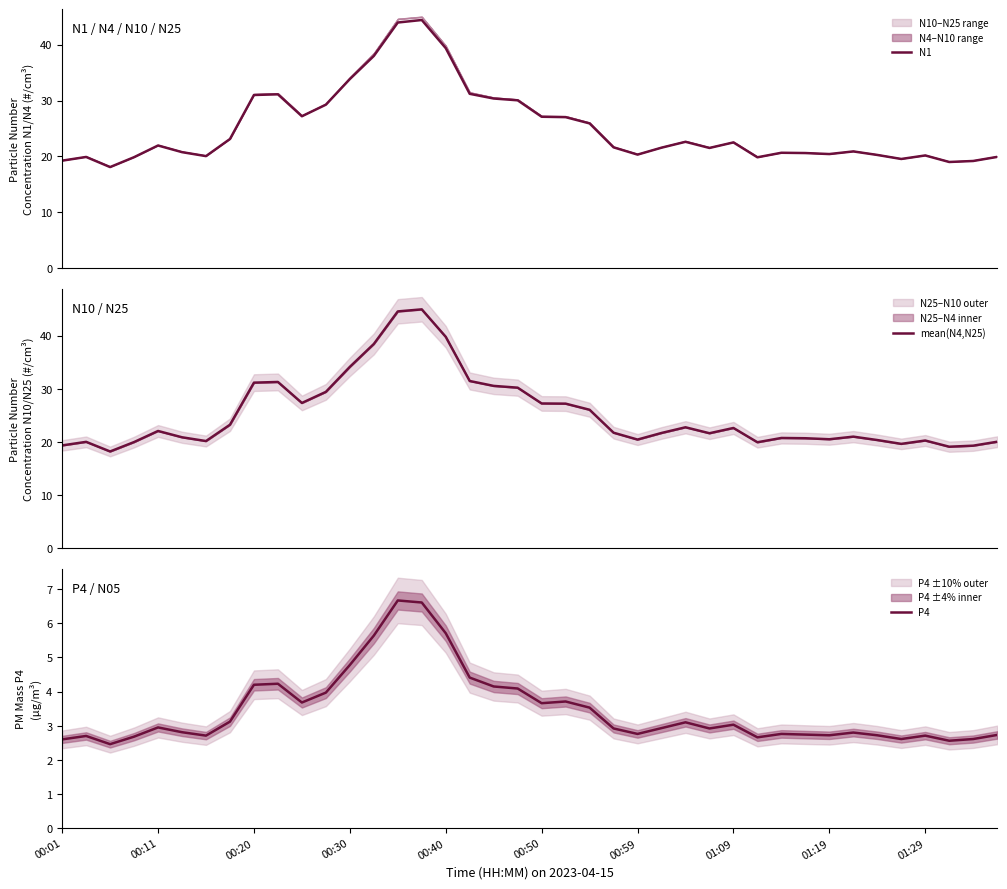

What is the minimum value for N1?

18.1